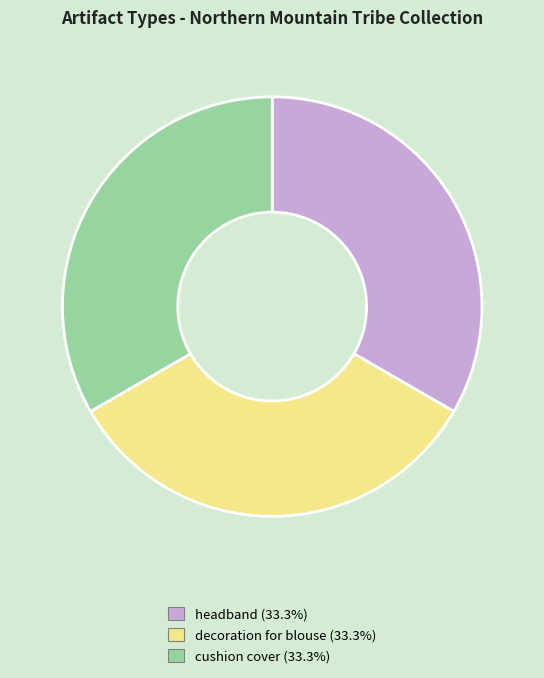

Is there a majority slice in this chart?

No